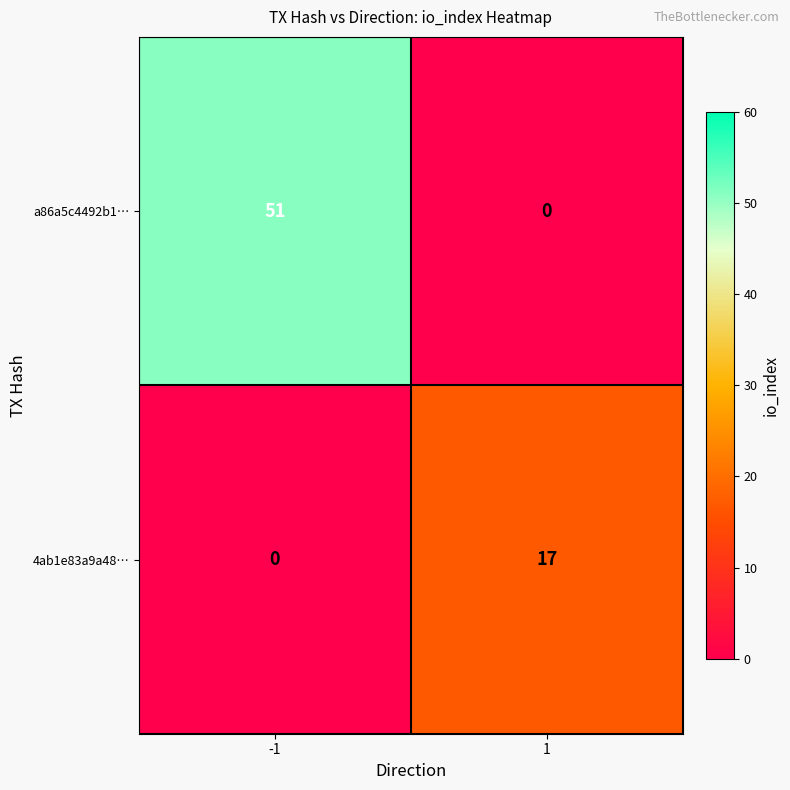

At which category does the chart reach its peak across all series?

-1